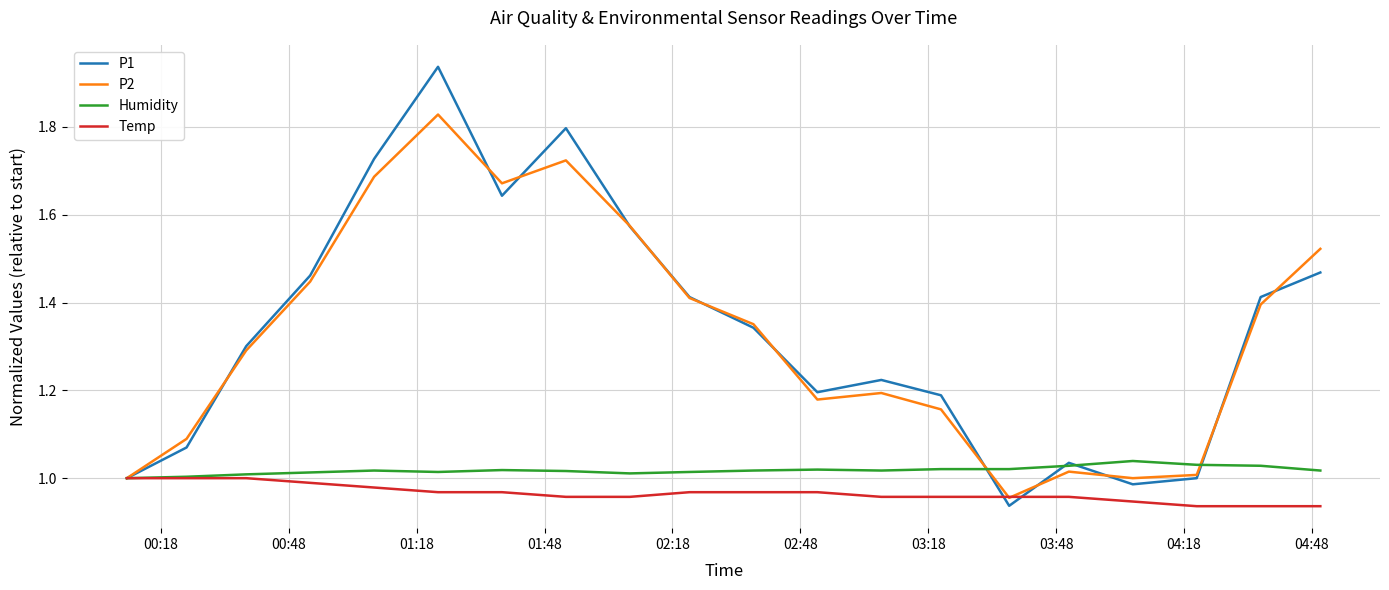

How many lines are shown in the chart?

4